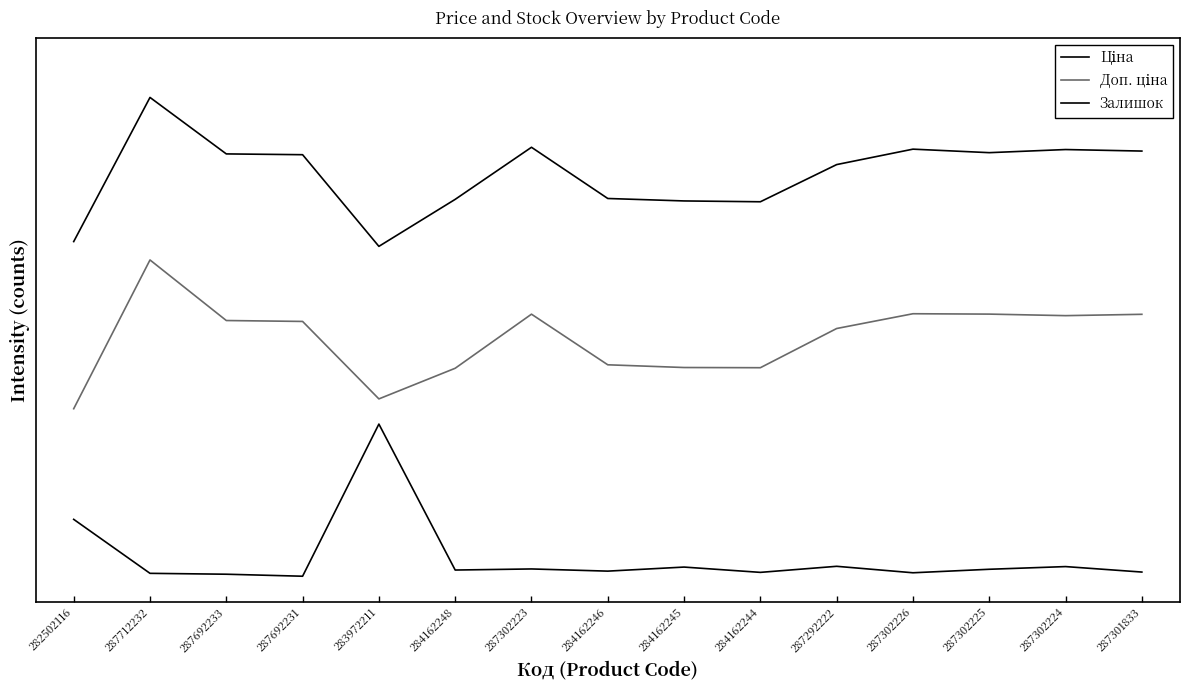

At which label does Доп. ціна reach its peak?

287712232